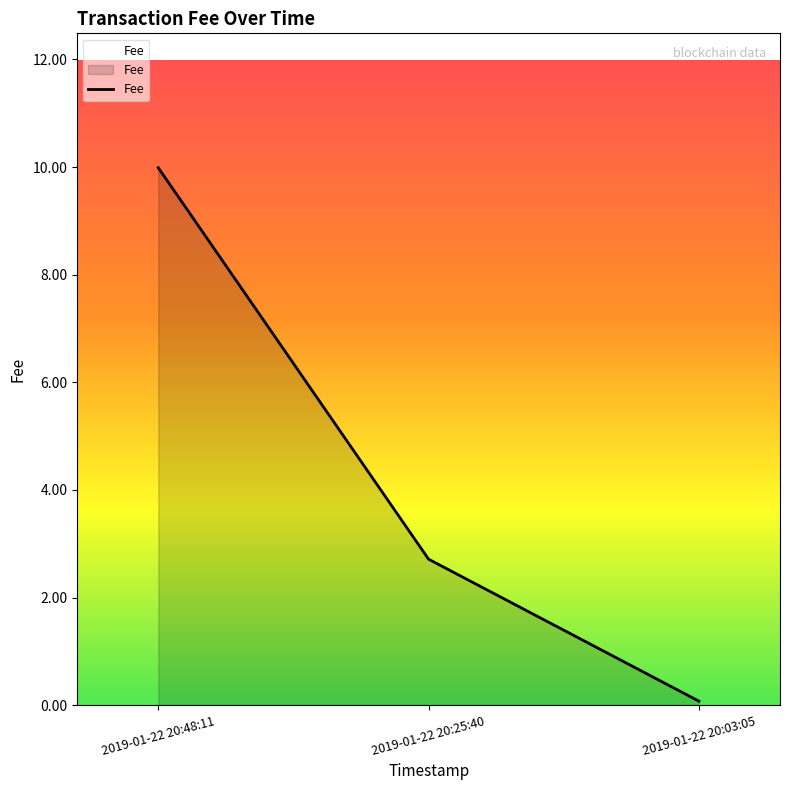

Where is the data nearest to the value 5?

2019-01-22 20:25:40